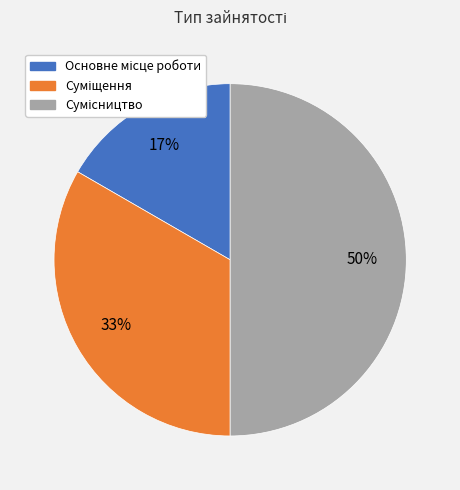

Count the number of slices in the pie.

3